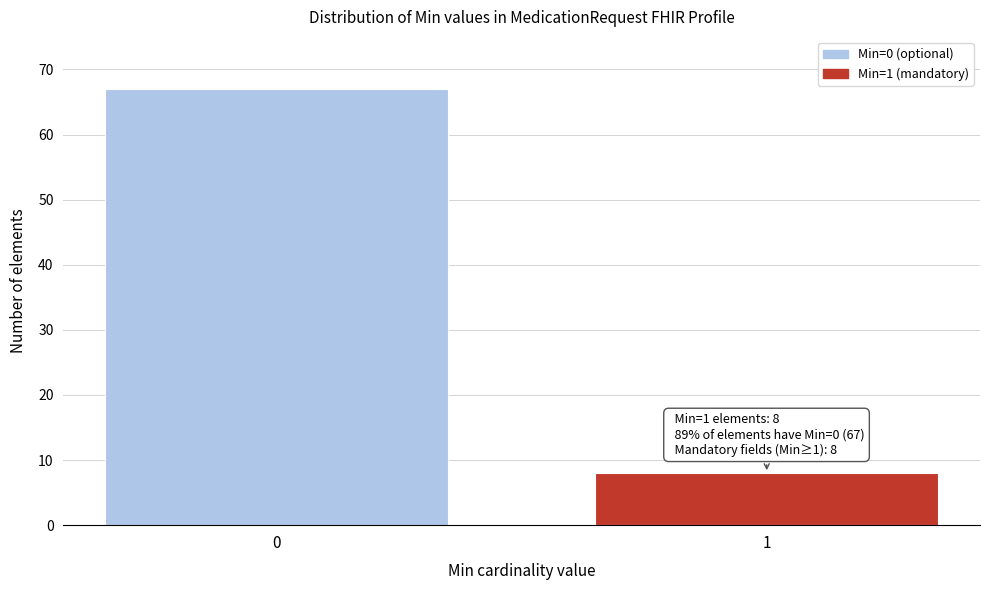

Reading left to right, list all the values displayed in this chart.

67	8